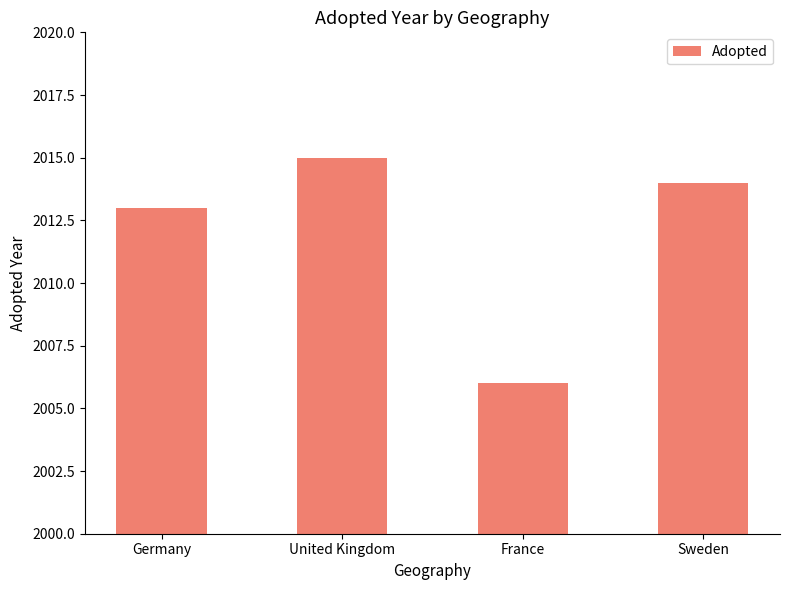

Where is the data nearest to the value 2010?

Germany